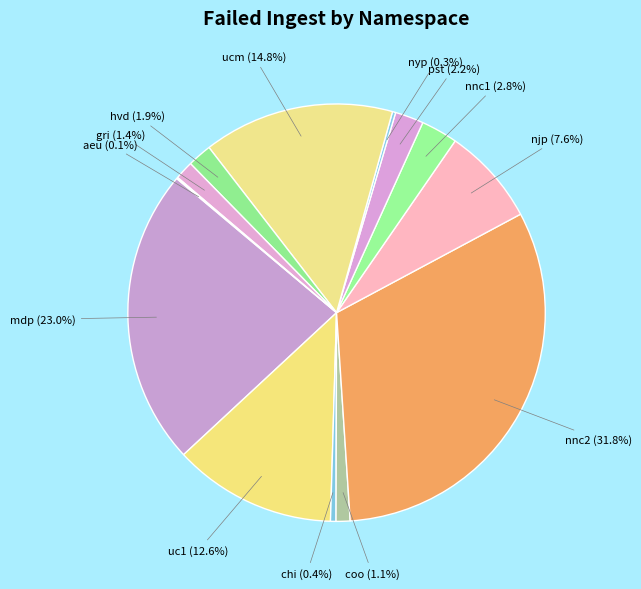

Which has a higher value, nnc2 or njp?

nnc2